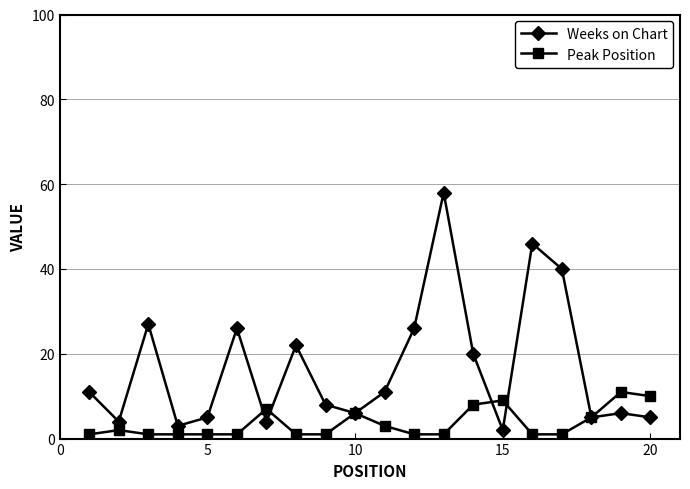

List the series in order of their overall mean, highest first.

Weeks on Chart, Peak Position